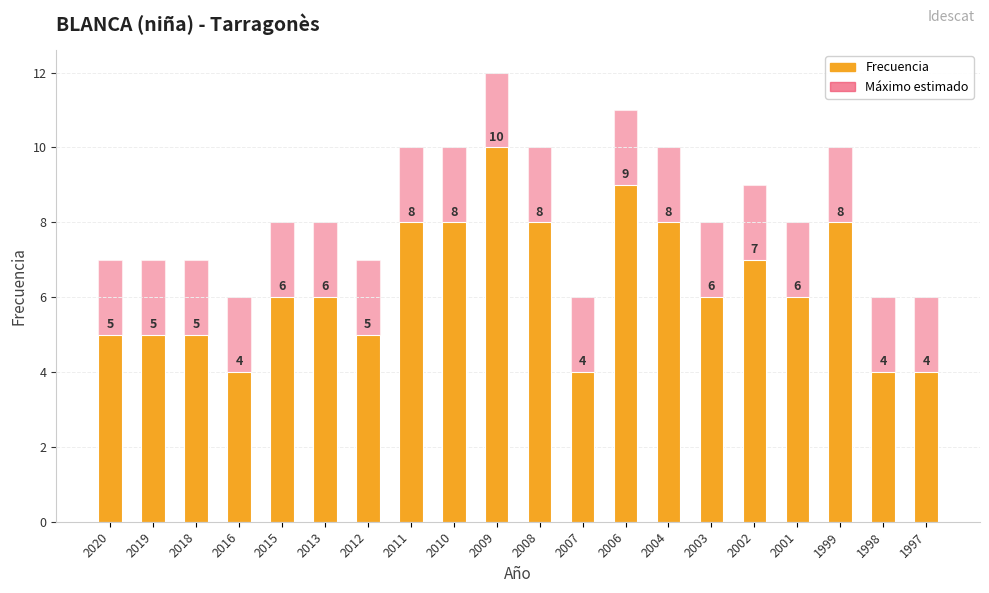

Reading left to right, list all the values displayed in this chart.

Frecuencia: 2020=5	2019=5	2018=5	2016=4	2015=6	2013=6	2012=5	2011=8	2010=8	2009=10	2008=8	2007=4	2006=9	2004=8	2003=6	2002=7	2001=6	1999=8	1998=4	1997=4
Máximo estimado: 2020=7	2019=7	2018=7	2016=6	2015=8	2013=8	2012=7	2011=10	2010=10	2009=12	2008=10	2007=6	2006=11	2004=10	2003=8	2002=9	2001=8	1999=10	1998=6	1997=6